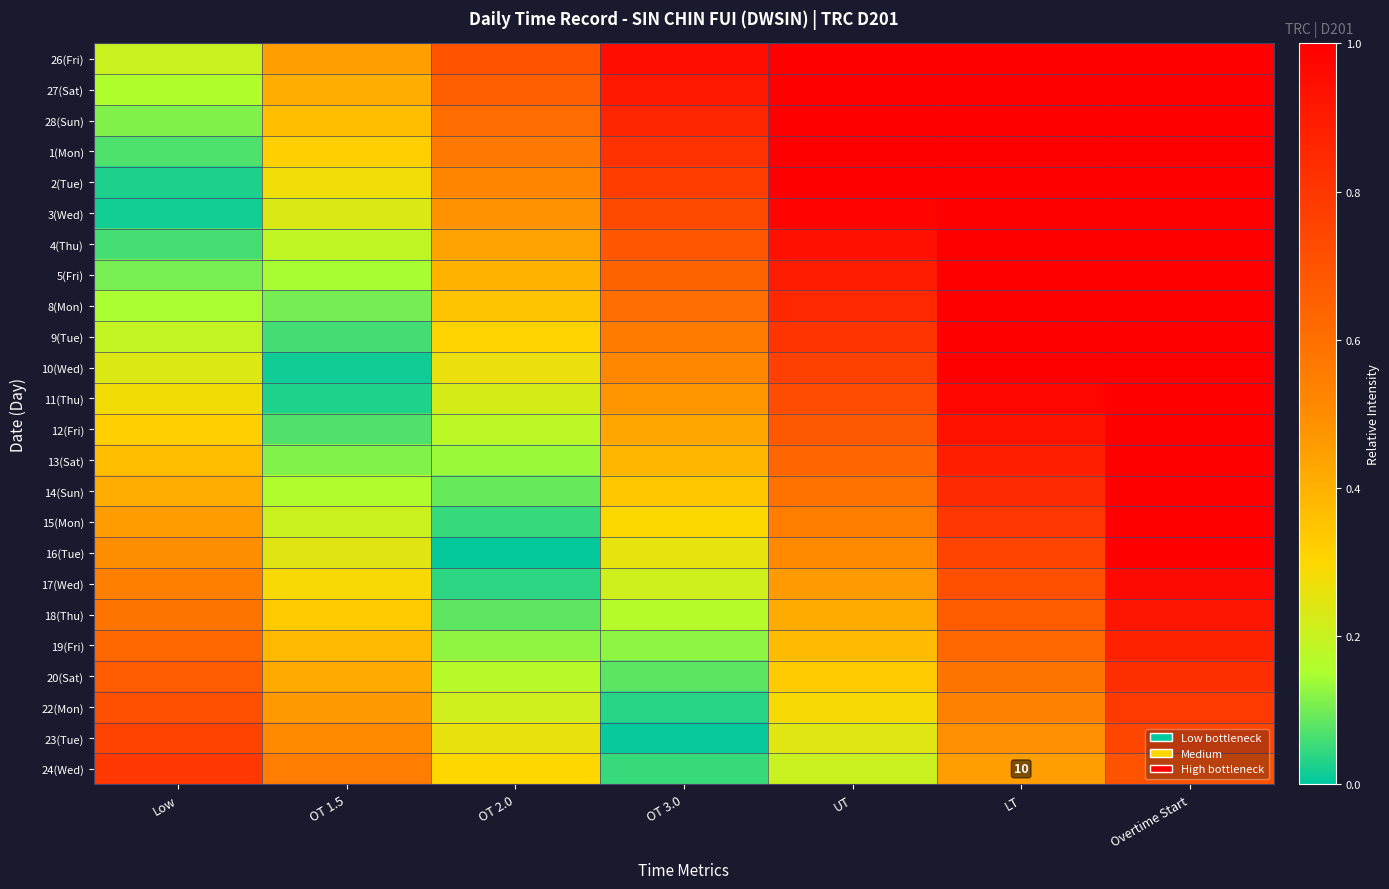

What is the difference between the maximum and minimum values in the 8(Mon) series?

0.9